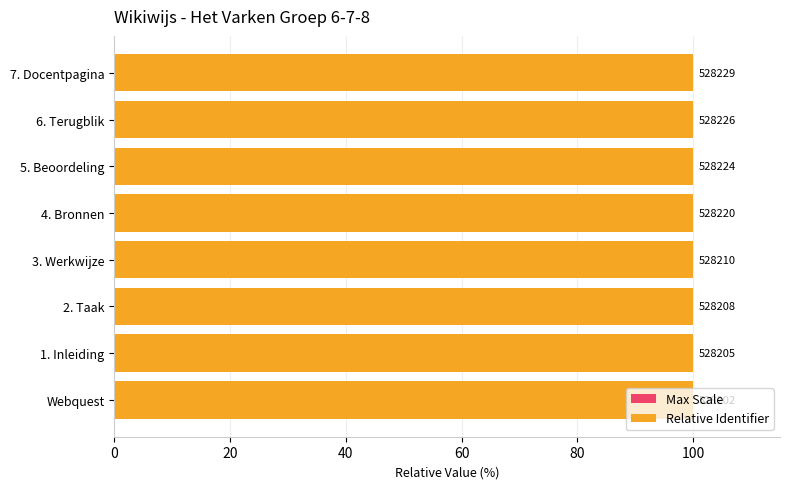

Which series has the largest range (max minus min)?

Relative Identifier